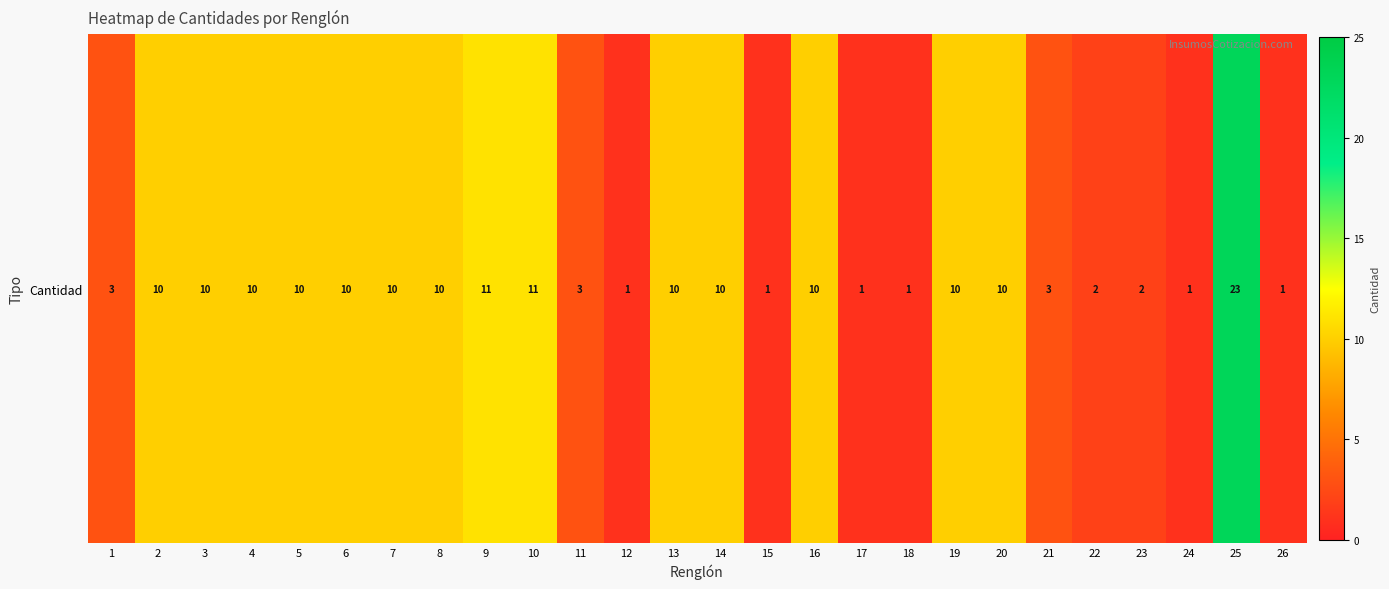

What is the average value?

7